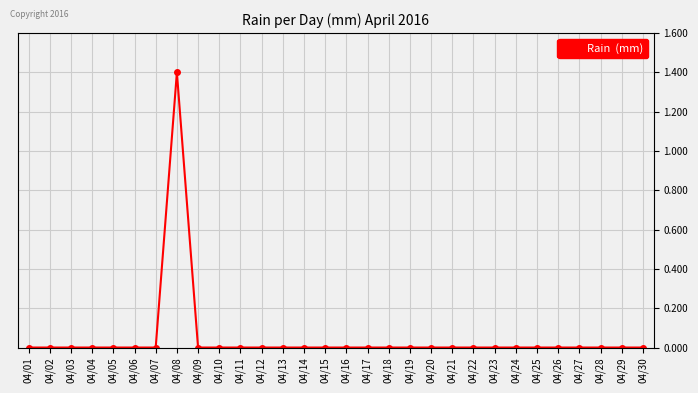

How many distinct data groups are displayed?

1